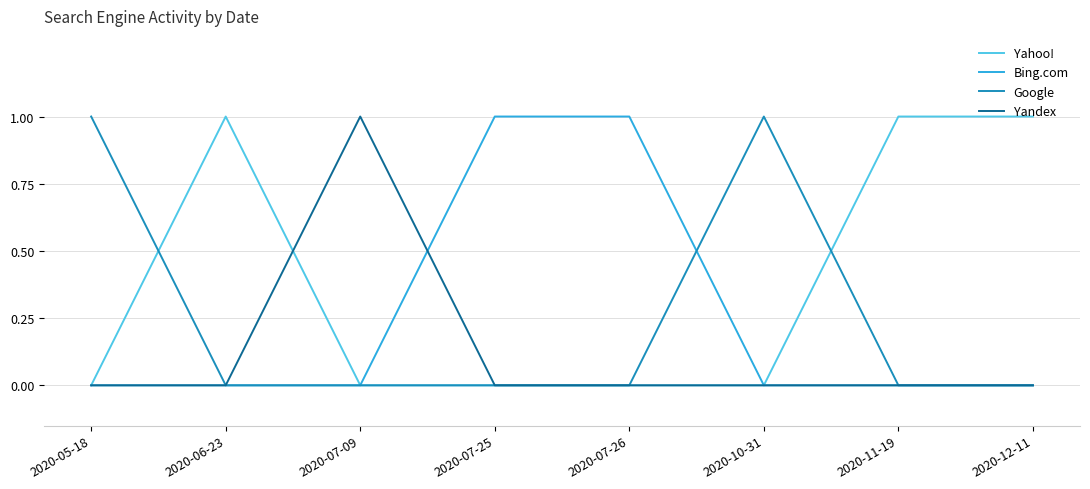

Reading left to right, transcribe all the data shown in this chart.

Yahoo!: 2020-05-18=0	2020-06-23=1	2020-07-09=0	2020-07-25=0	2020-07-26=0	2020-10-31=0	2020-11-19=1	2020-12-11=1
Bing.com: 2020-05-18=0	2020-06-23=0	2020-07-09=0	2020-07-25=1	2020-07-26=1	2020-10-31=0	2020-11-19=0	2020-12-11=0
Google: 2020-05-18=1	2020-06-23=0	2020-07-09=0	2020-07-25=0	2020-07-26=0	2020-10-31=1	2020-11-19=0	2020-12-11=0
Yandex: 2020-05-18=0	2020-06-23=0	2020-07-09=1	2020-07-25=0	2020-07-26=0	2020-10-31=0	2020-11-19=0	2020-12-11=0